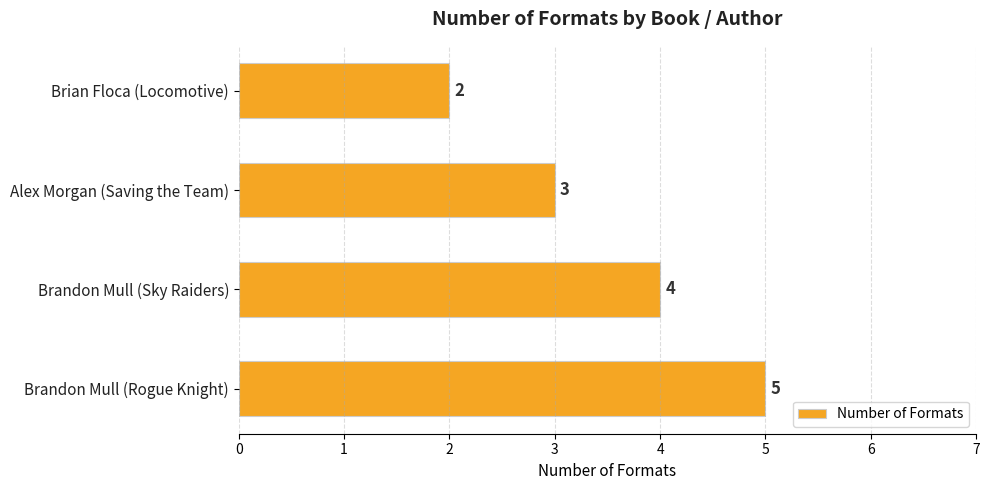

Count the number of data series in this chart.

1